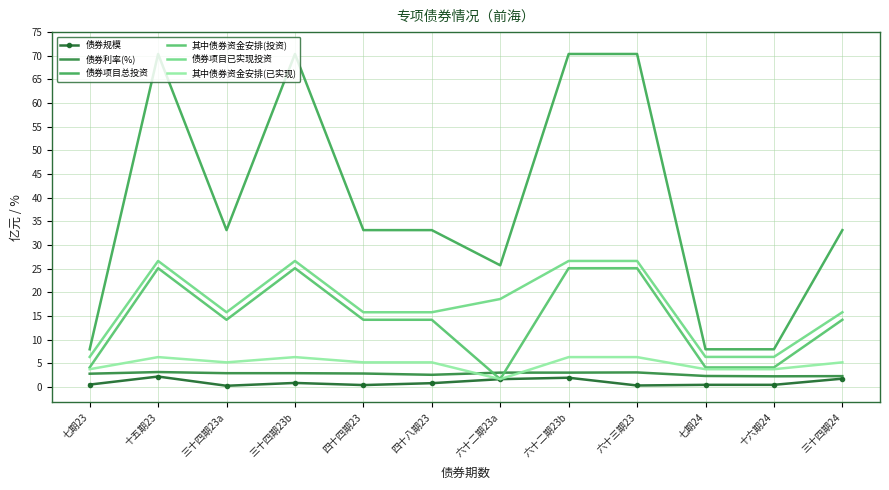

Which series has the largest total across all categories?

债券项目总投资